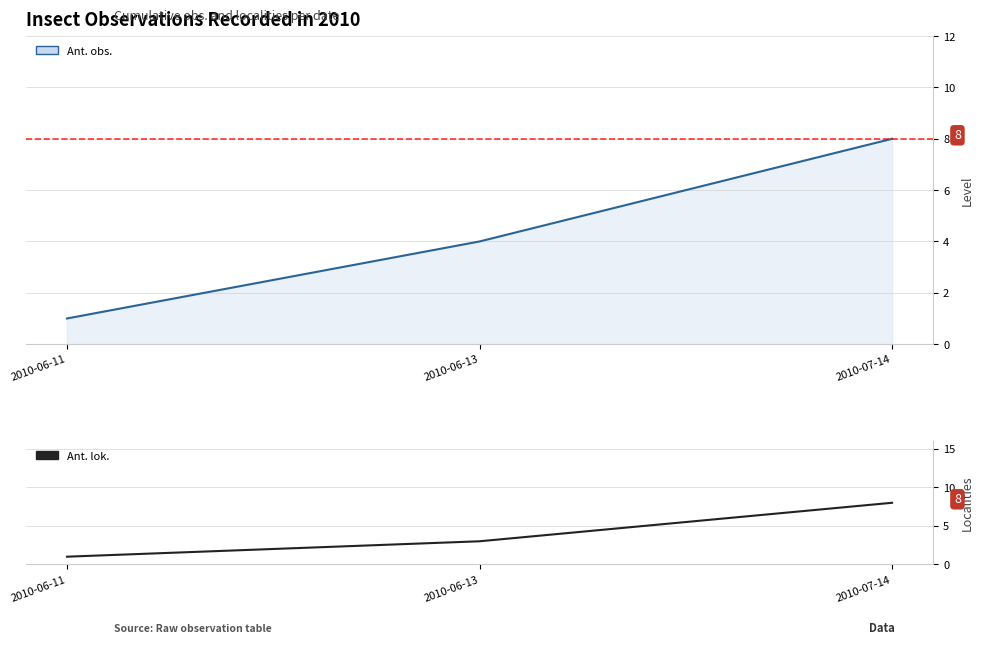

Which series has the largest total across all categories?

Ant. obs.